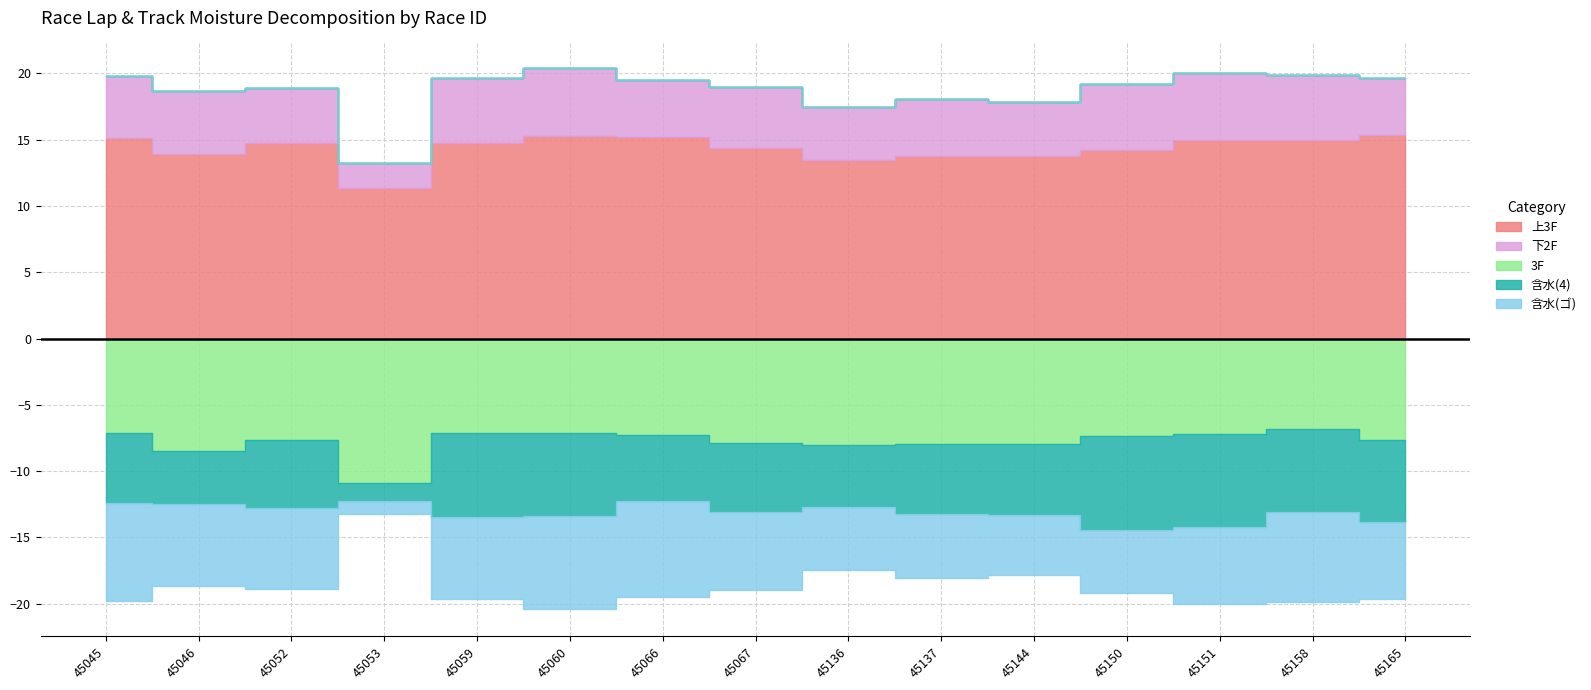

How many lines are shown in the chart?

5